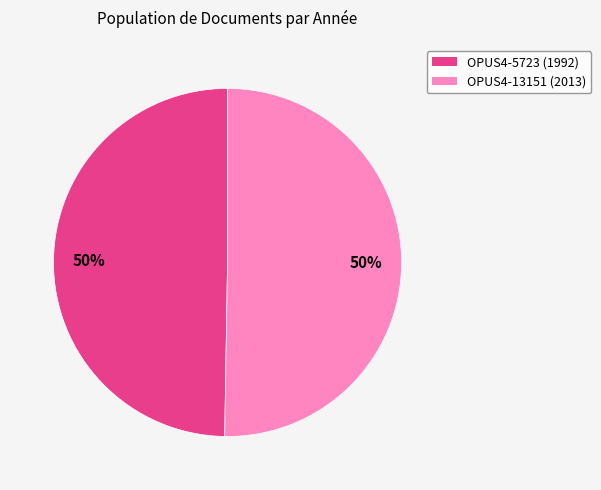

Do OPUS4-13151 (2013) and OPUS4-5723 (1992) together represent more than half of the pie?

Yes